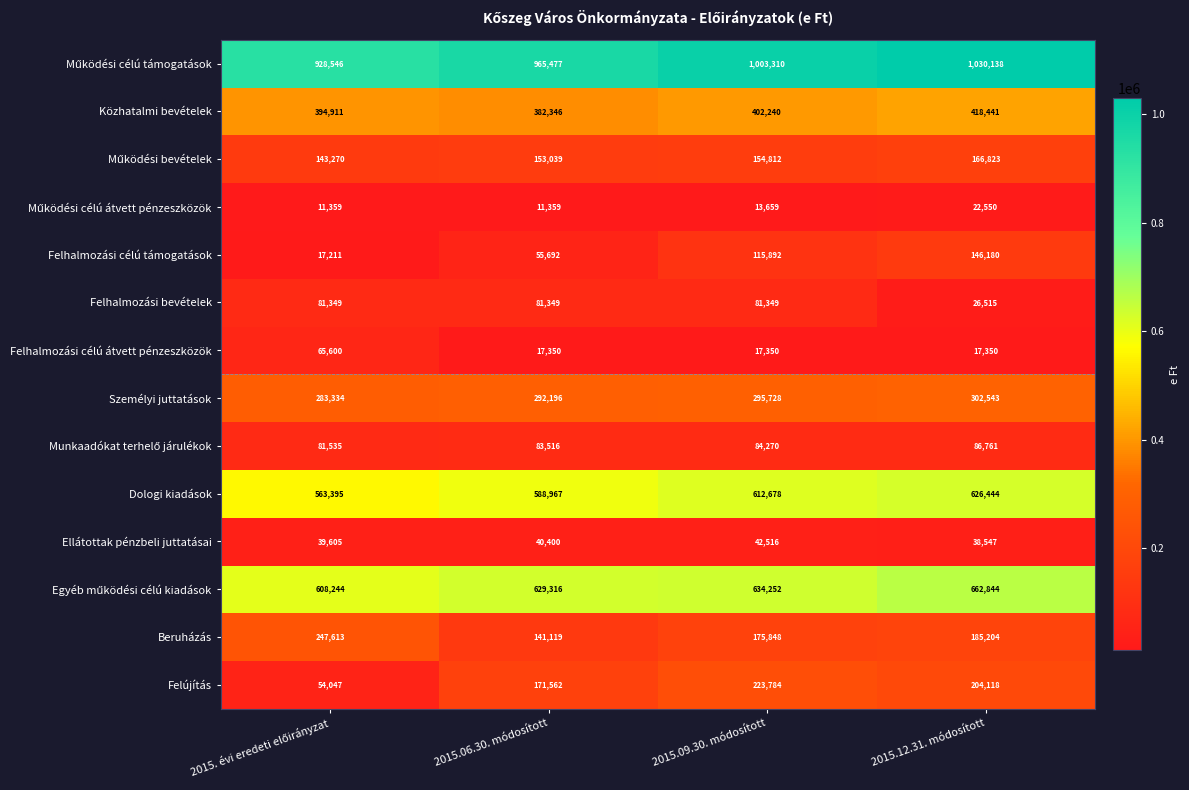

What is the total value across all series at 2015.09.30. módosított?

3857688